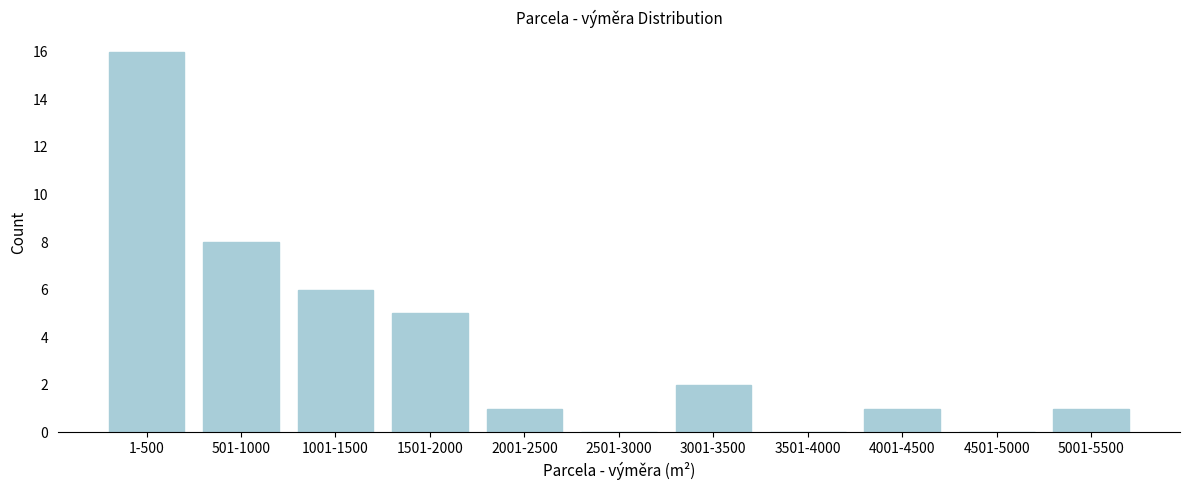

Reading right to left, extract all data points from this chart.

5001-5500=1	4501-5000=0	4001-4500=1	3501-4000=0	3001-3500=2	2501-3000=0	2001-2500=1	1501-2000=5	1001-1500=6	501-1000=8	1-500=16